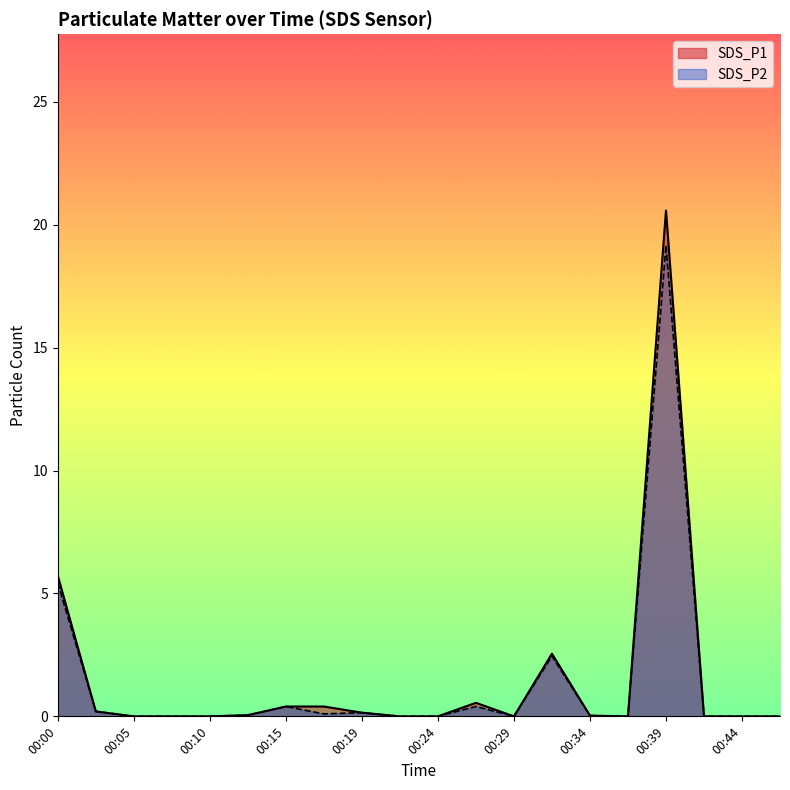

Is it true that SDS_P1 equals -8.6 at 00:37?

False